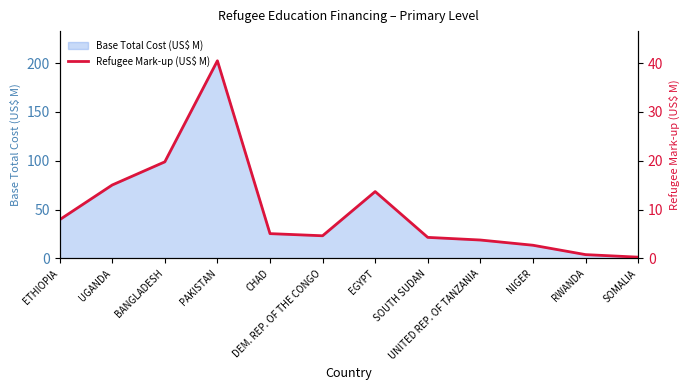

Where is the first local minimum?

DEM. REP. OF THE CONGO